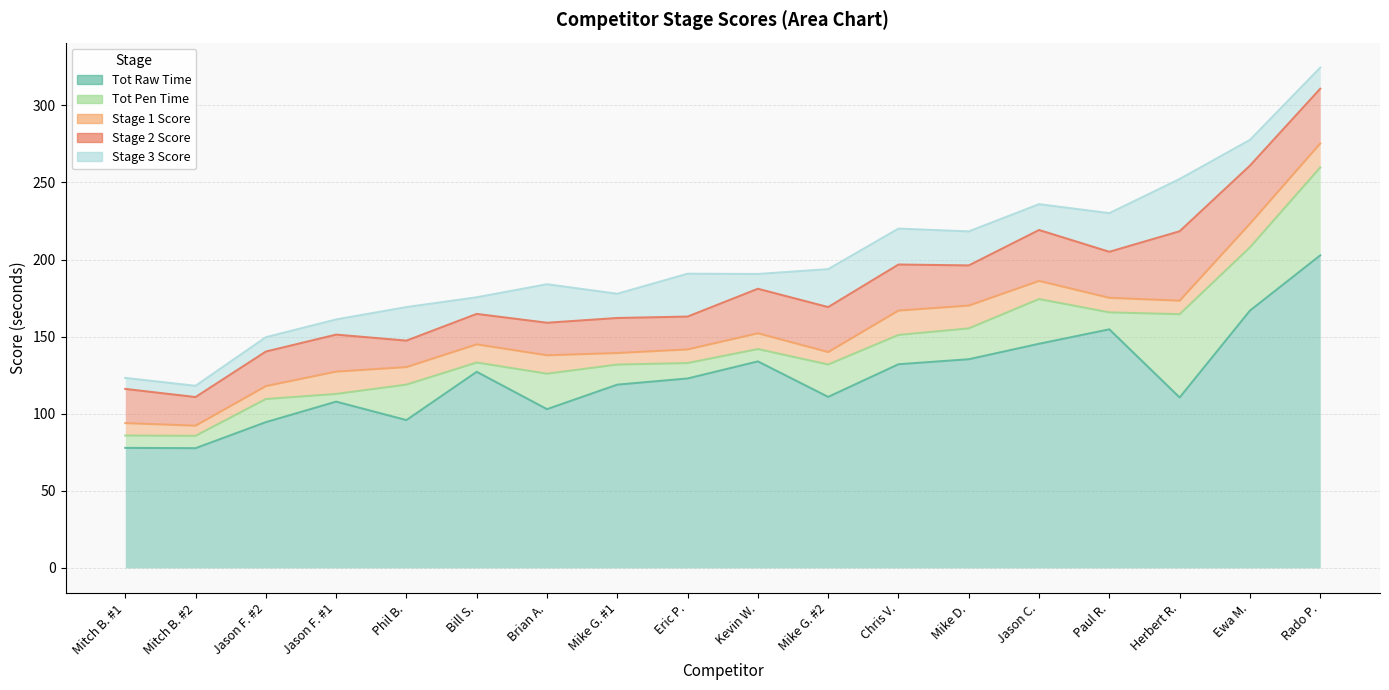

What is the greatest value displayed?

202.7